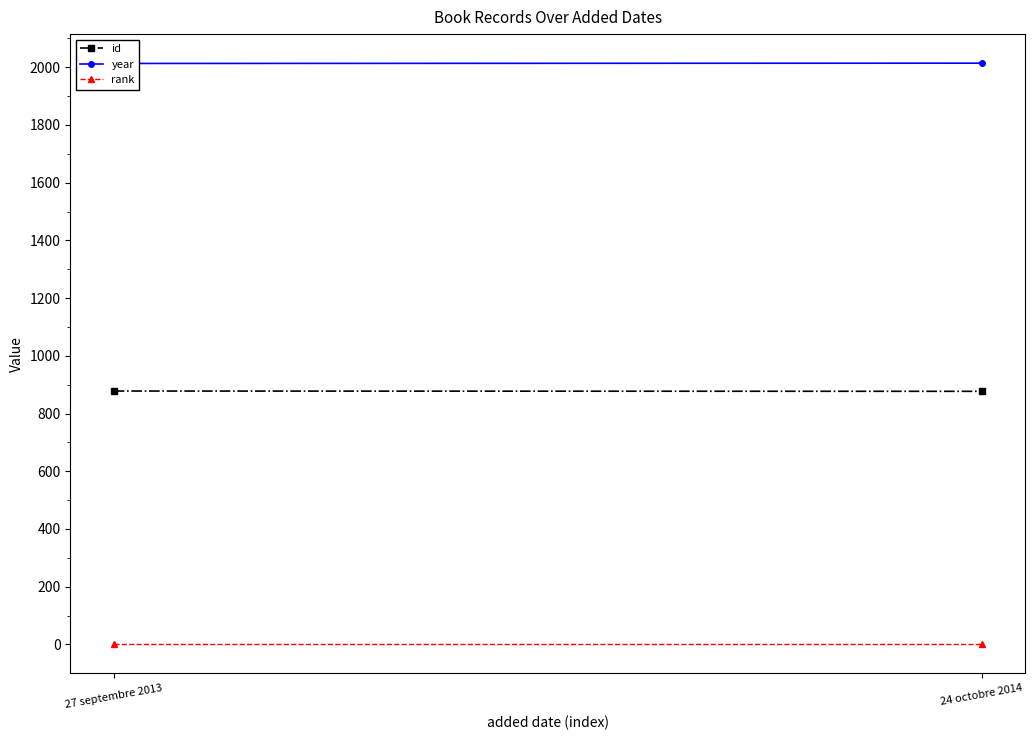

What is the minimum value for id?

877